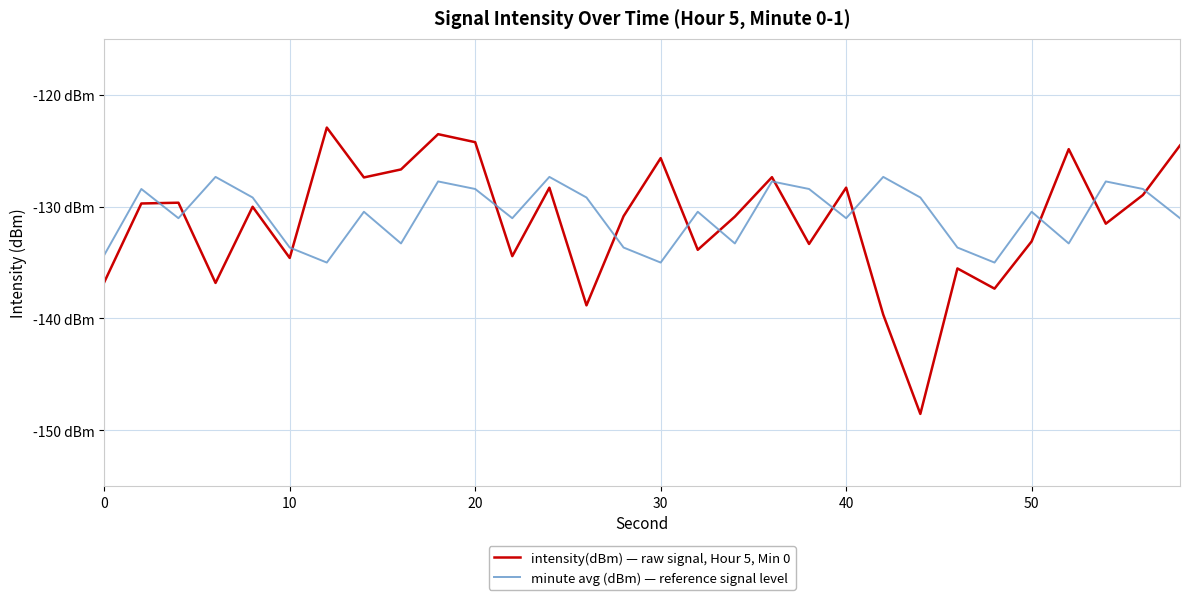

True or false: minute avg (dBm) — reference signal level has more than 2 points higher than both neighbors.

True